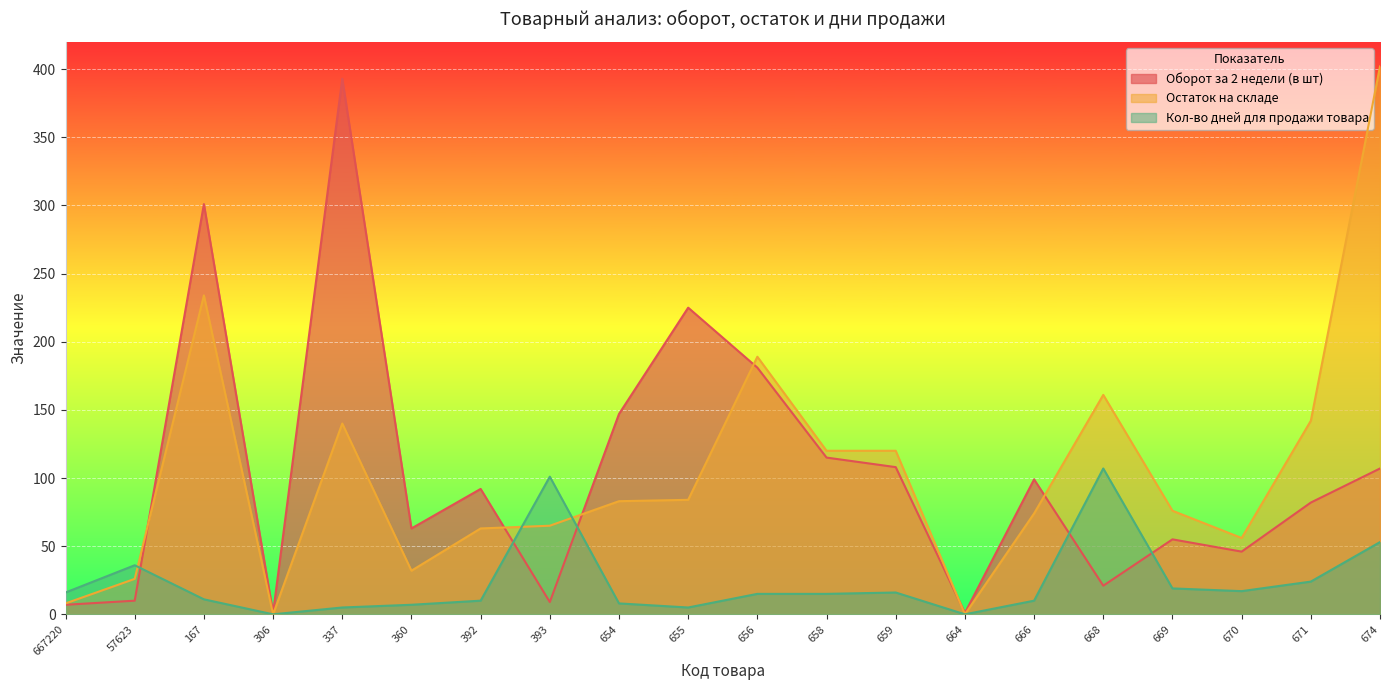

The Остаток на складе series shows 16 at 57623. True or false?

False